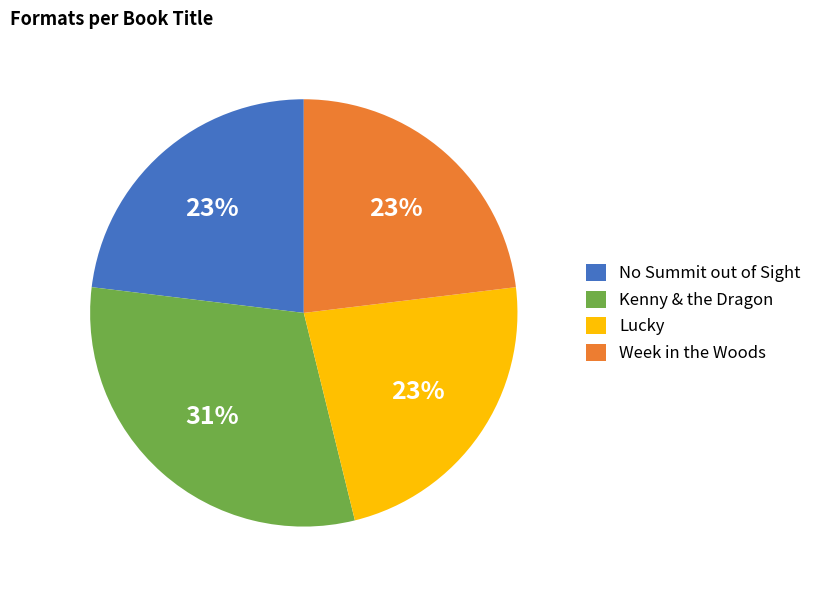

Which has a higher value, Kenny & the Dragon or Week in the Woods?

Kenny & the Dragon